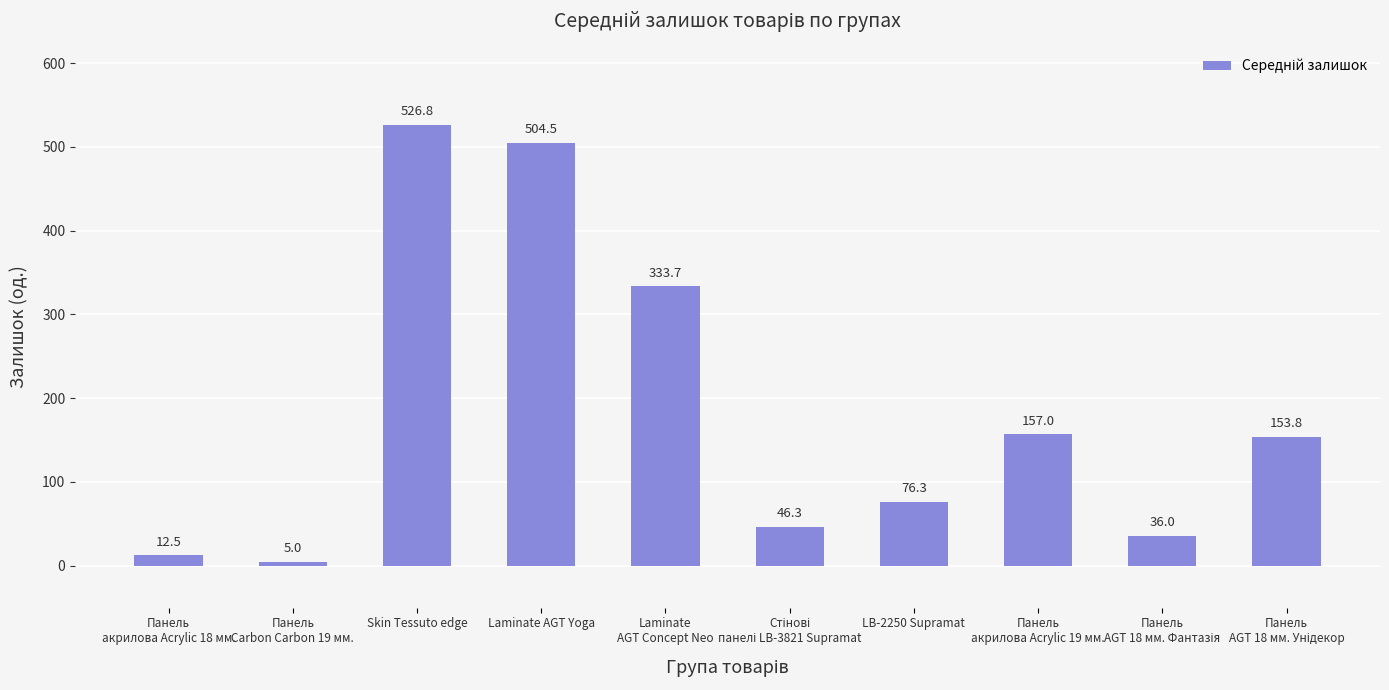

Where is the data nearest to the value 265?

Laminate
AGT Concept Neo